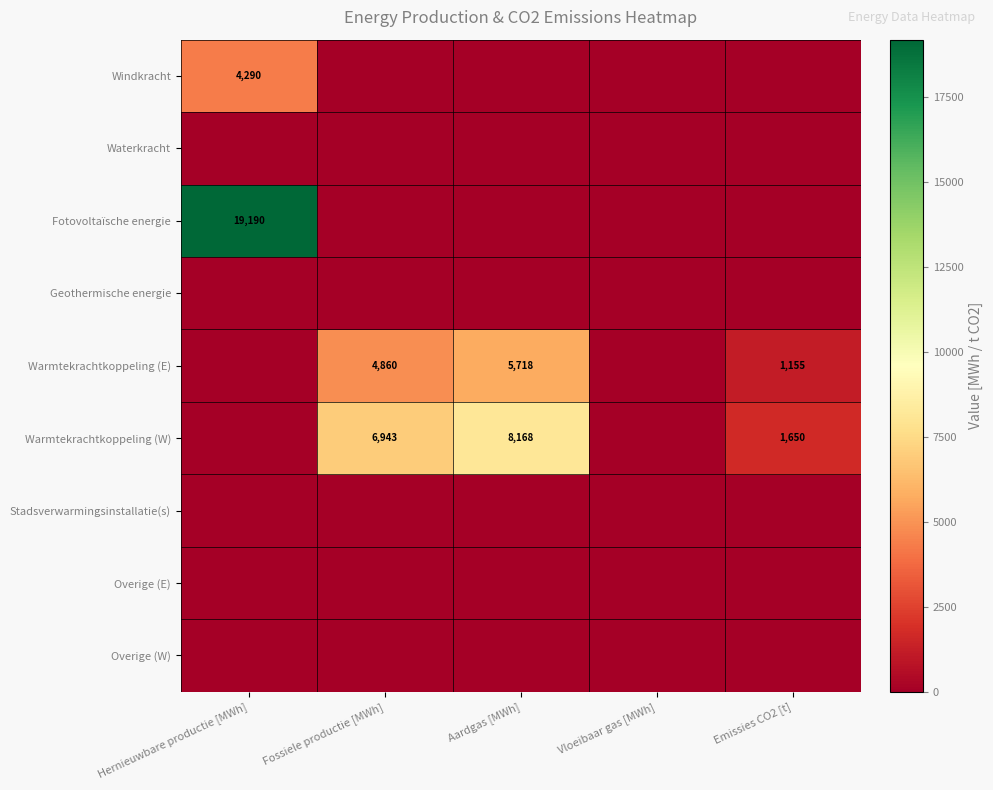

Is it true that Windkracht equals 6906 at Hernieuwbare productie [MWh]?

False